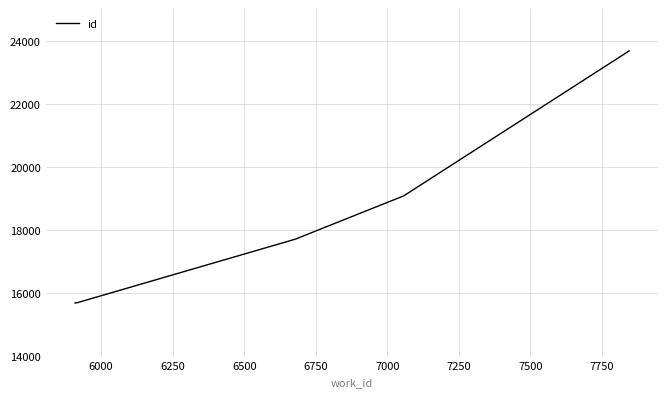

Count the number of data series in this chart.

1